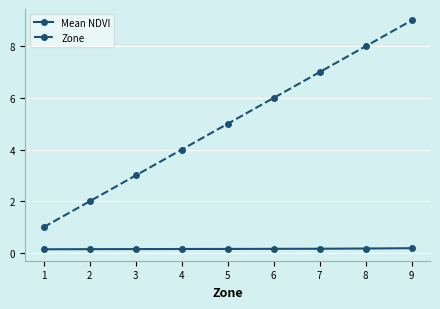

Rank the series by their maximum value, from lowest to highest.

Mean NDVI, Zone